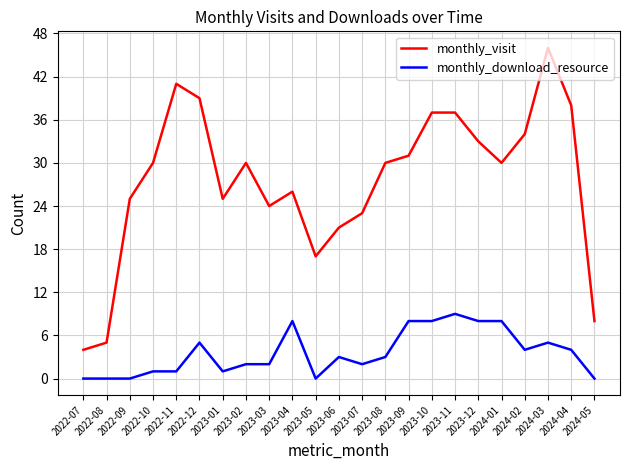

What is the spread (max minus min) of values at 2023-12?

25